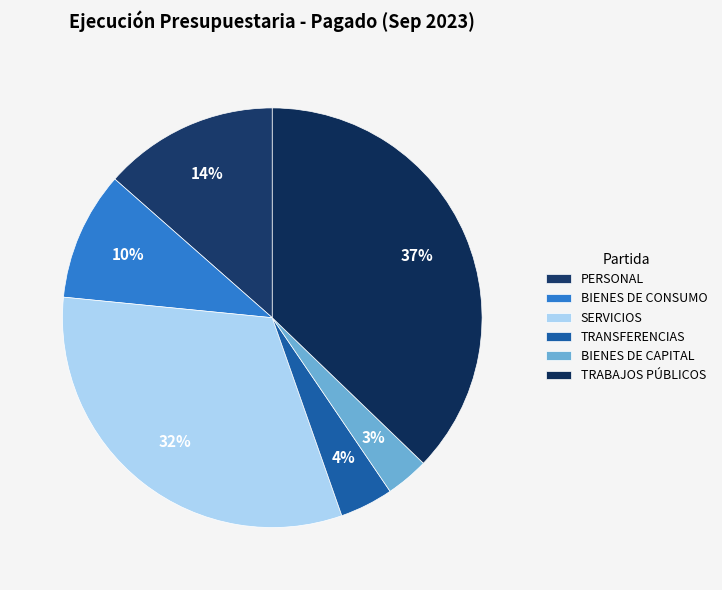

Is it true that SERVICIOS is 18% of the pie?

False